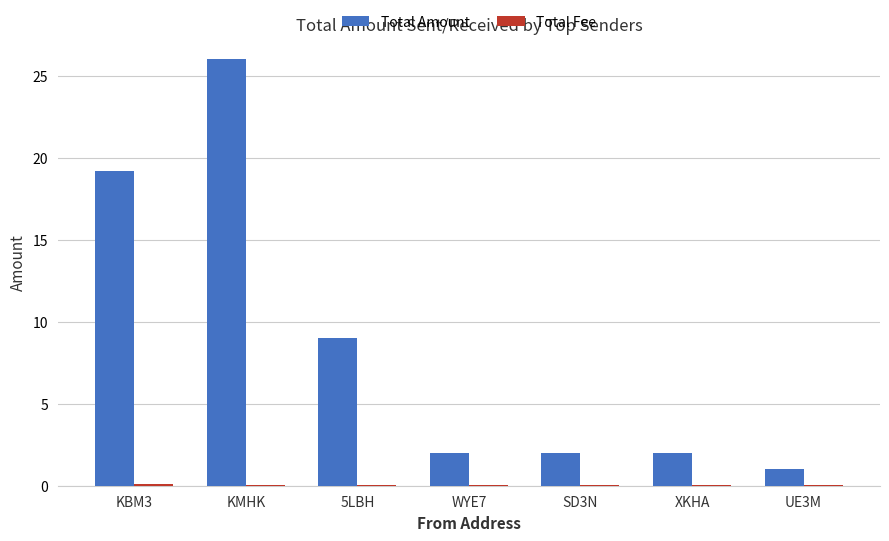

How many groups of bars are there?

7